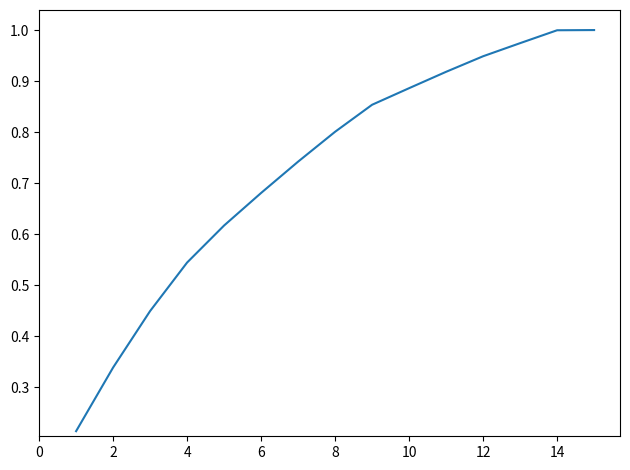

What is the difference between the maximum and minimum values?

0.8